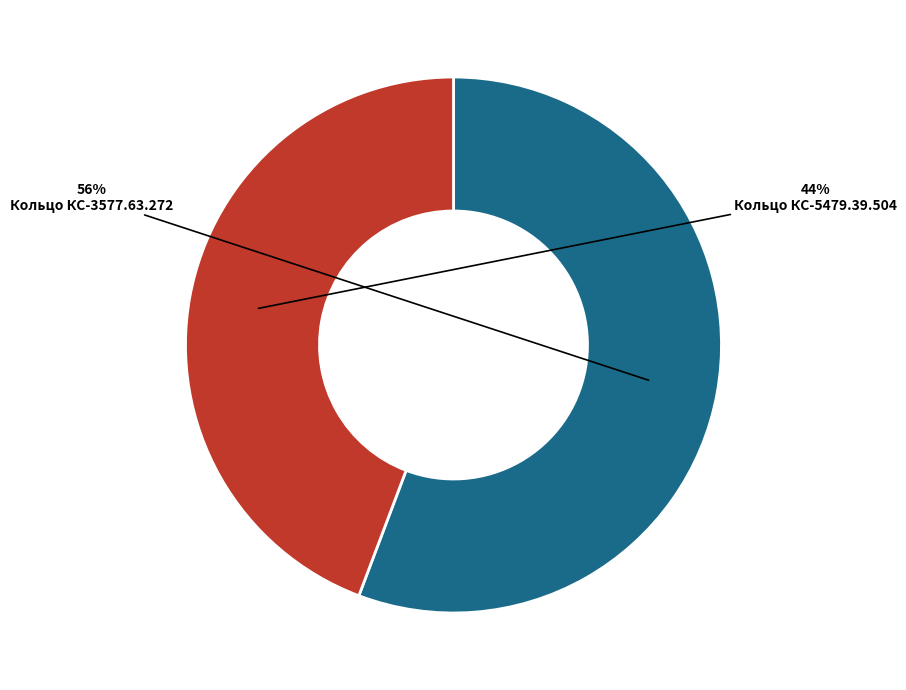

What percentage is the Кольцо КС-5479.39.504 slice, to the nearest percent?

44%